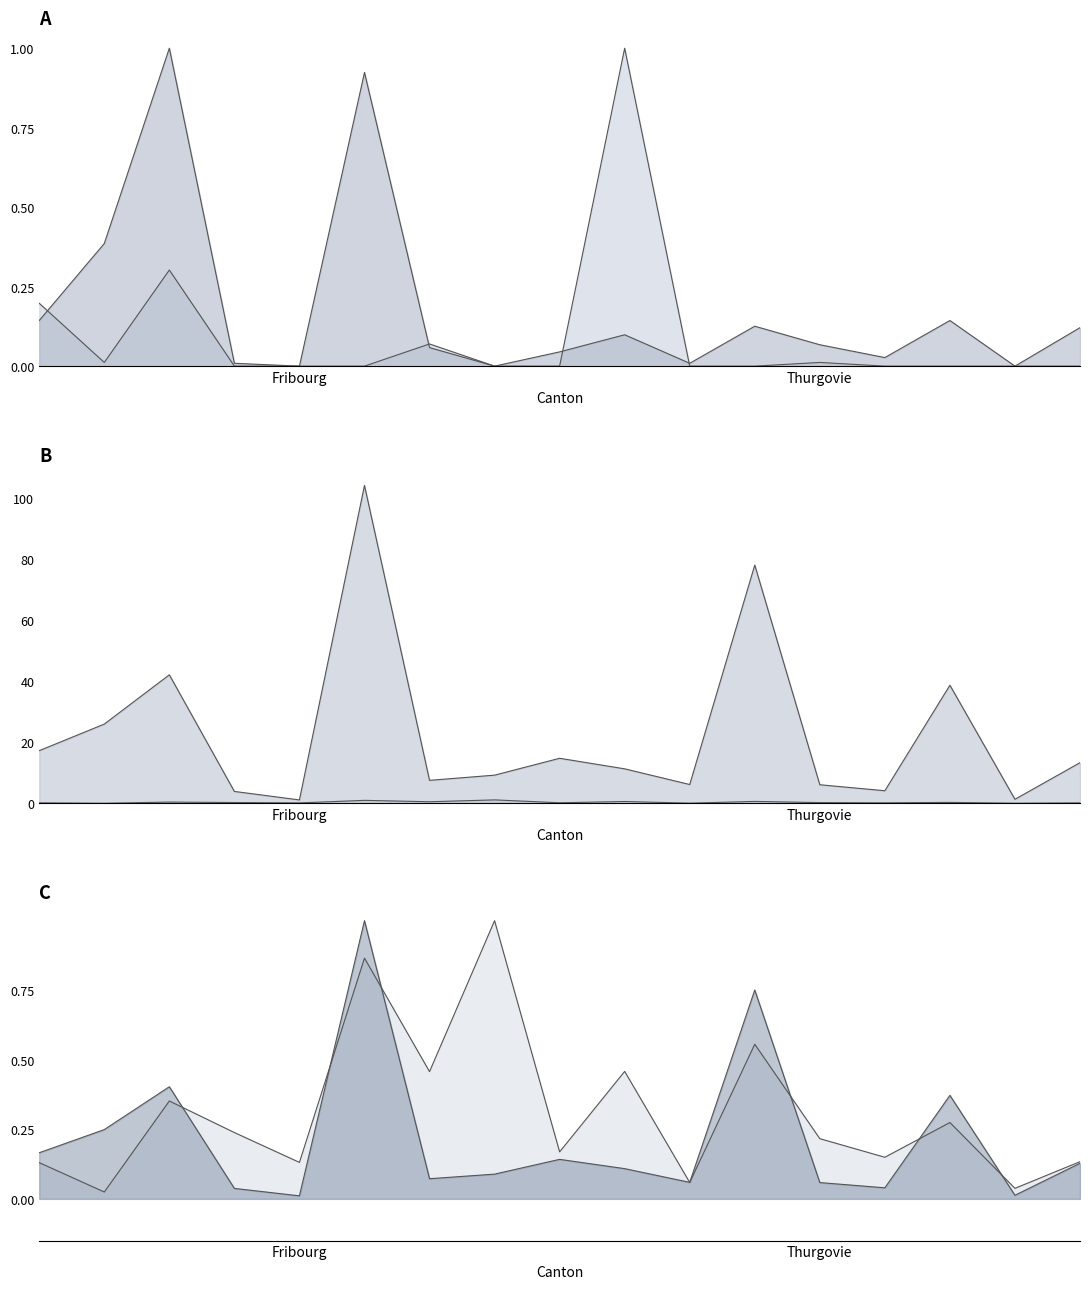

Reading right to left, what are all the values shown in this chart?

Total >= 12 mois: 13.3	1.3	38.6	4.1	6.1	77.9	6.2	11.3	14.7	9.2	7.5	104.0	1.1	3.9	42.0	25.9	17.2
Autorisations ALCP/OLCP >= 12: 0.1	0.0	0.4	0.0	0.1	0.8	0.1	0.1	0.1	0.1	0.1	1.0	0.0	0.0	0.4	0.2	0.2
Total < 12 mois: 0.2	0.0	0.3	0.2	0.2	0.6	0.1	0.6	0.2	1.1	0.5	1.0	0.1	0.3	0.4	0.0	0.2
Autorisations ALCP/OLCP < 12: 0.1	0.0	0.3	0.1	0.2	0.6	0.1	0.5	0.2	1.0	0.5	0.9	0.1	0.2	0.4	0.0	0.1
Autorisations LEI/OASA >= 12: 0.1	0.0	0.1	0.0	0.1	0.1	0.0	0.1	0.0	0.0	0.1	0.9	0.0	0.0	1.0	0.4	0.1
Autorisations LEI/OASA < 12: 0.0	0.0	0.0	0.0	0.0	0.0	0.0	1.0	0.0	0.0	0.1	0.0	0.0	0.0	0.3	0.0	0.2